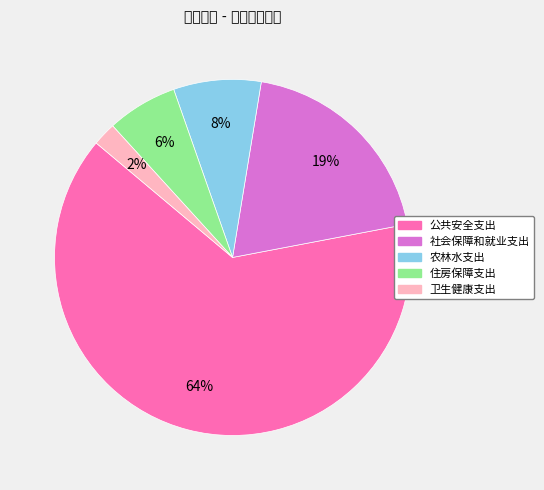

What percentage is the 社会保障和就业支出 slice, to the nearest percent?

19%